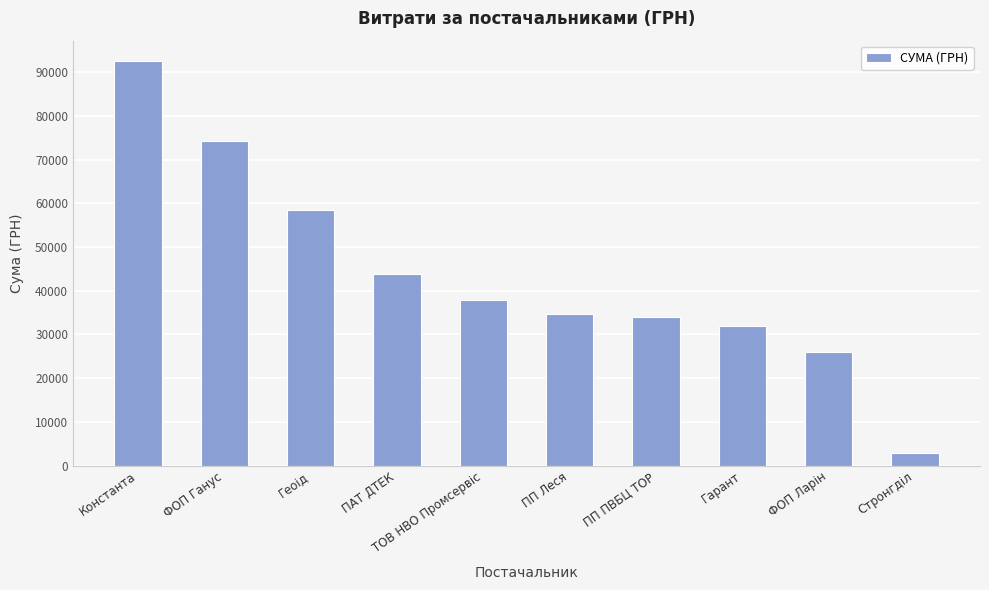

What is the difference between the maximum and minimum values?

89570.8